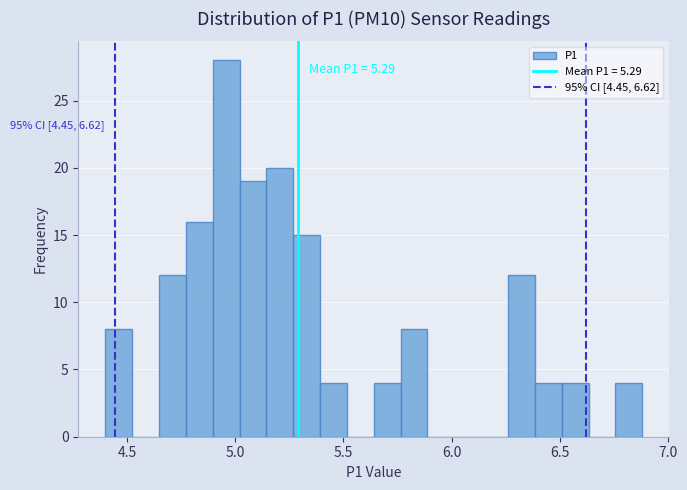

Around what value on the x-axis is the tallest bar? Give the approximate position of its centre, as read against the axis.

4.95